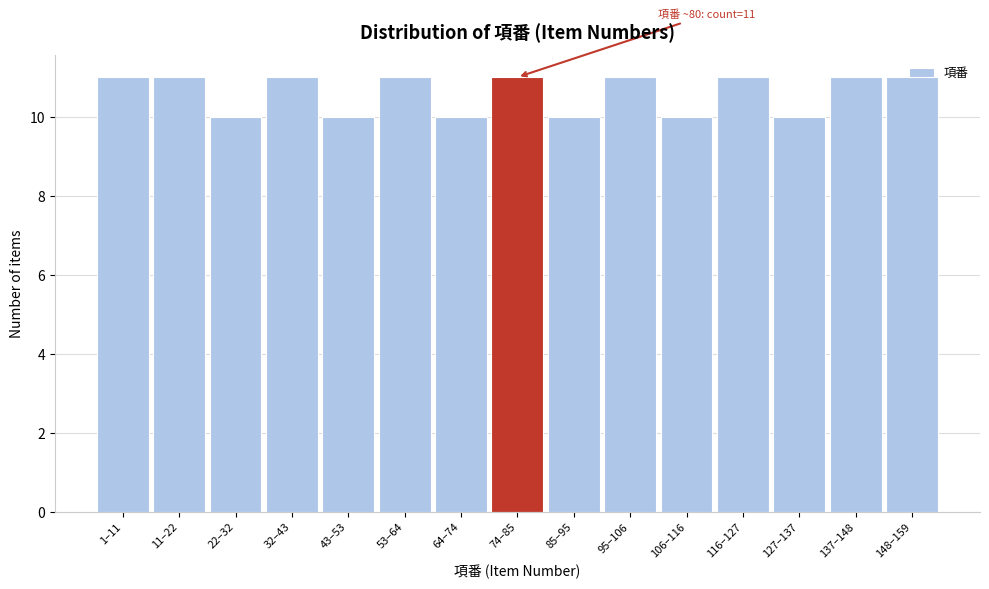

What is the maximum value shown in the chart?

11